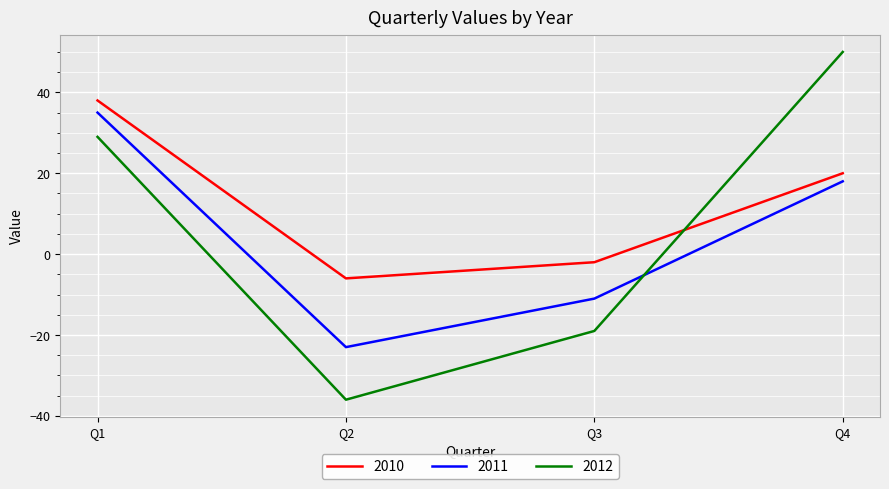

Which category has the lowest value in the 2012 series?

Q2